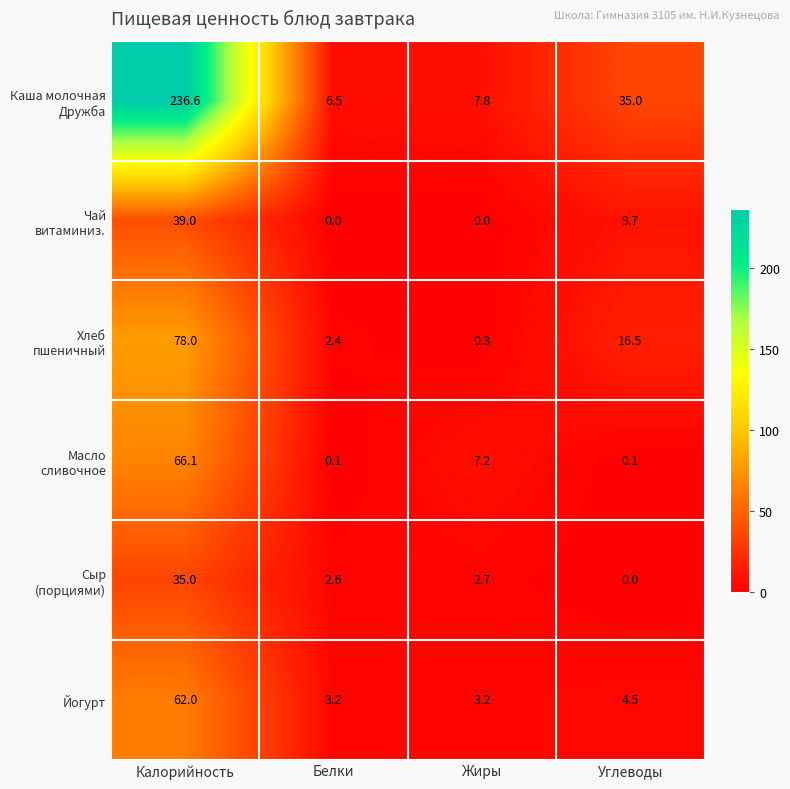

Count the number of categories in the chart.

4